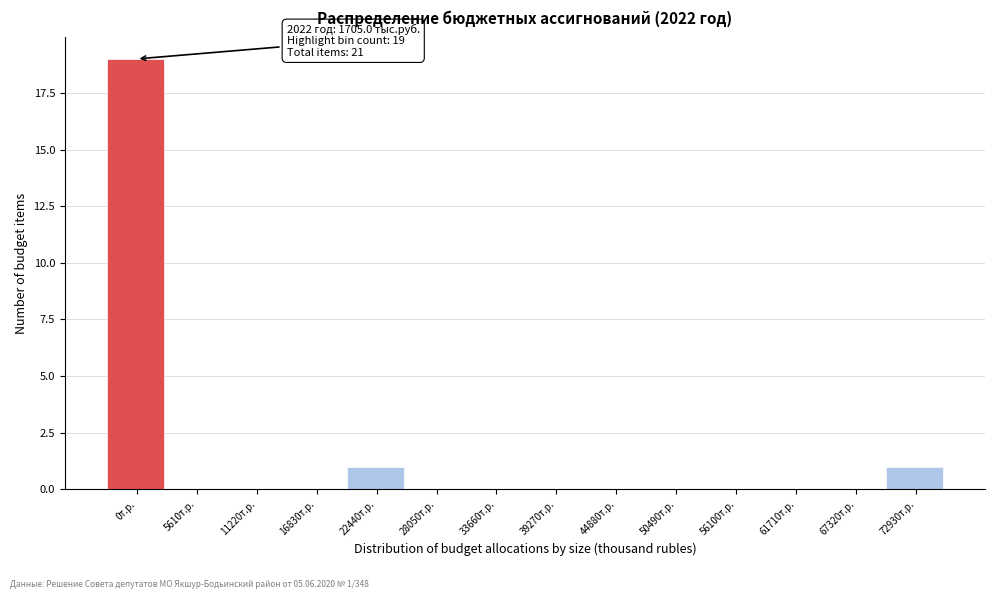

Reading left to right, what are all the values shown in this chart?

0т.р.=19	5610т.р.=0	11220т.р.=0	16830т.р.=0	22440т.р.=1	28050т.р.=0	33660т.р.=0	39270т.р.=0	44880т.р.=0	50490т.р.=0	56100т.р.=0	61710т.р.=0	67320т.р.=0	72930т.р.=1